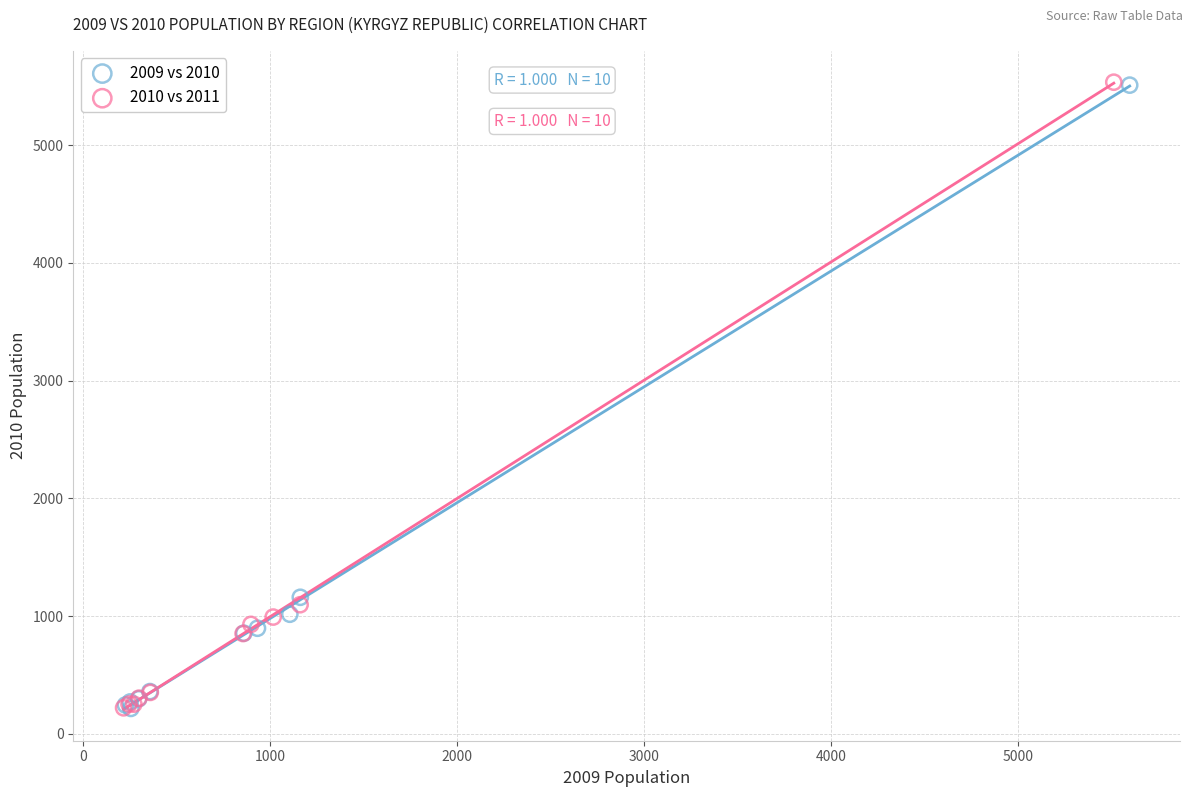

Which series has the largest Y range (max minus min)?

2010 vs 2011